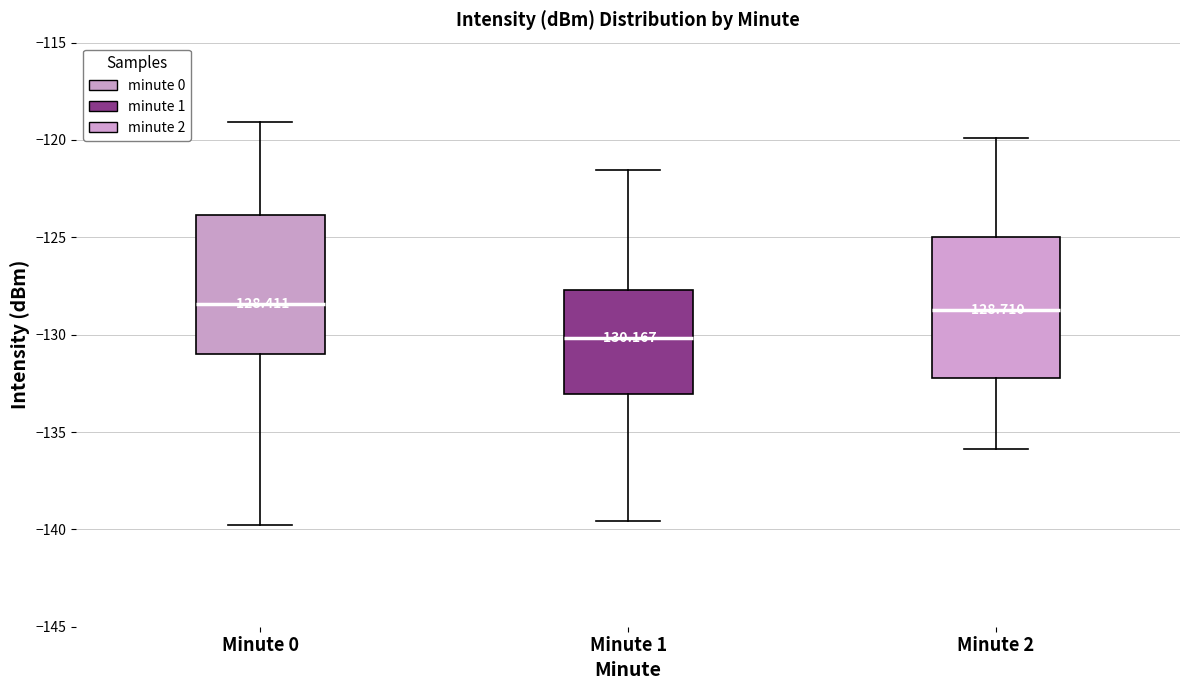

Which box has the lowest median line?

Minute 1